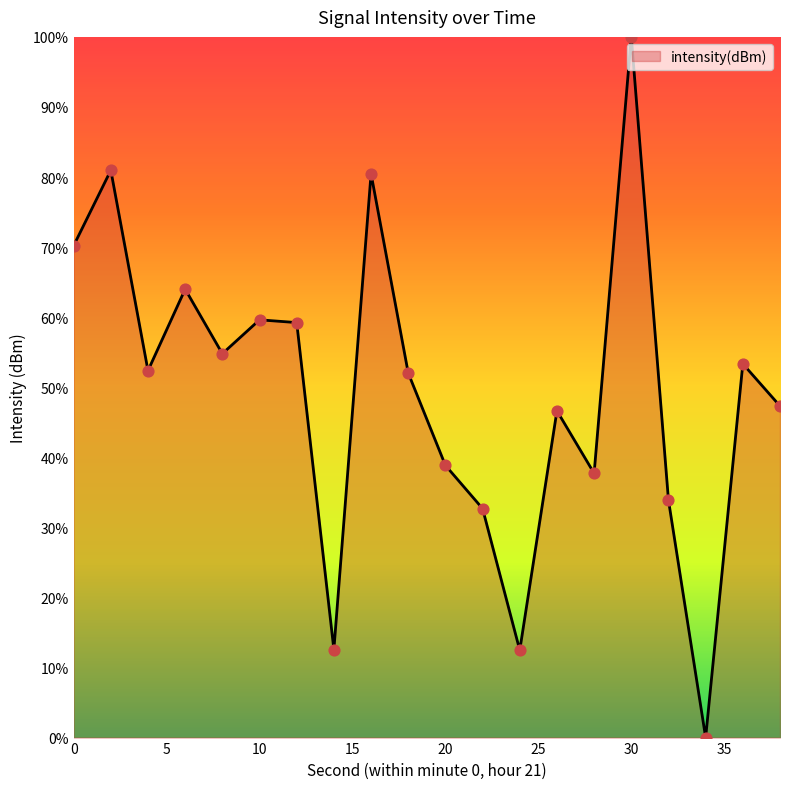

What is the difference between the maximum and minimum values?

100.0